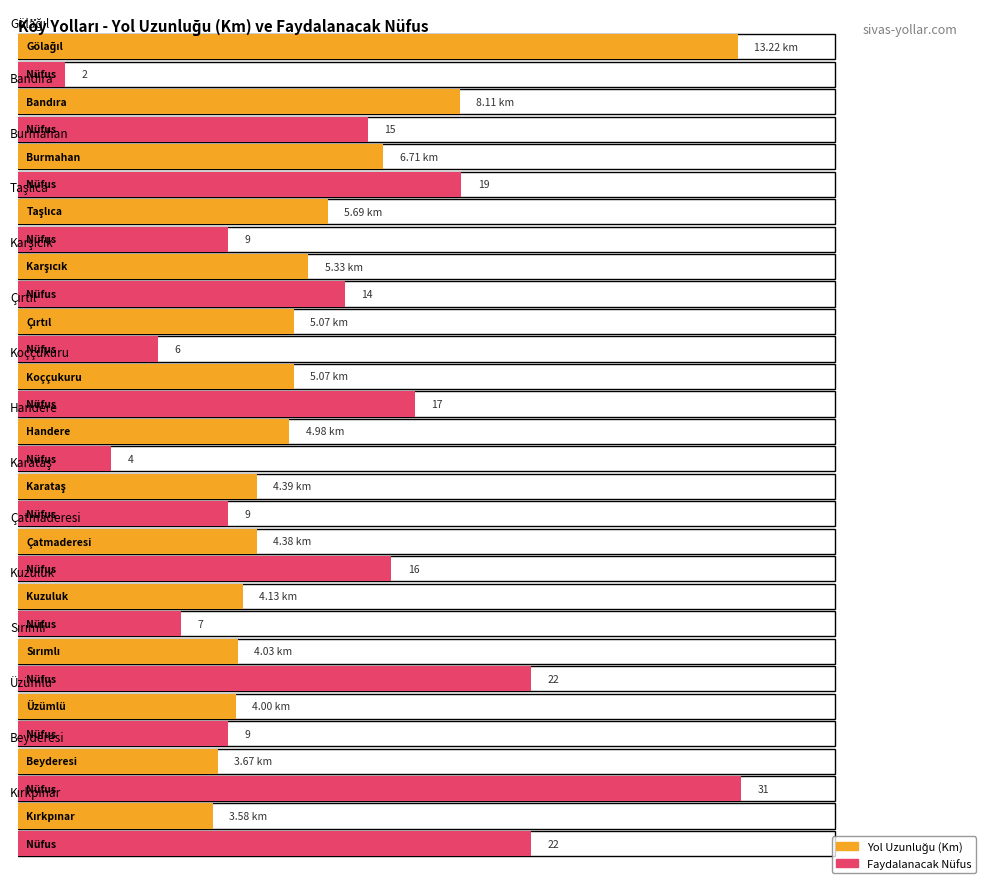

Which series has the largest total across all categories?

Nüfus